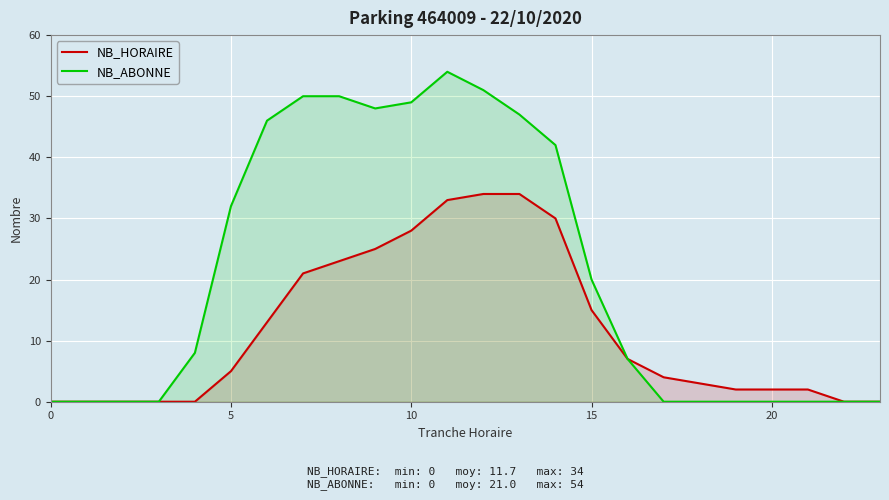

At 9, list the series in order from largest to smallest.

NB_ABONNE, NB_HORAIRE